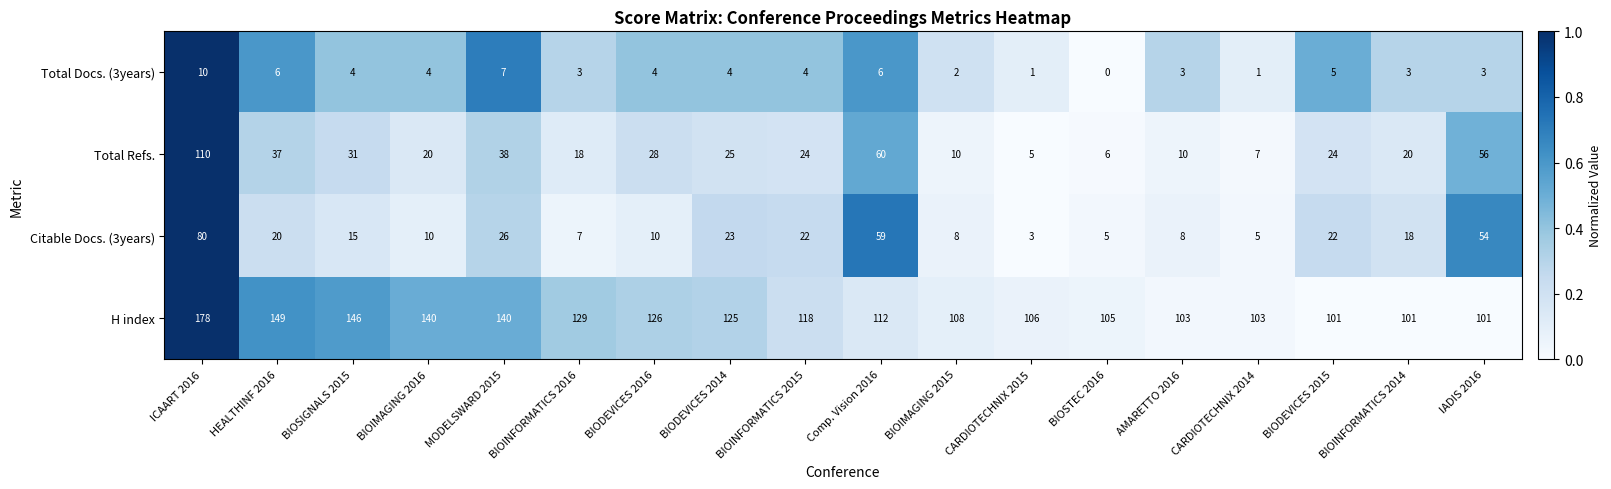

At how many categories does at least one series exceed 0?

18